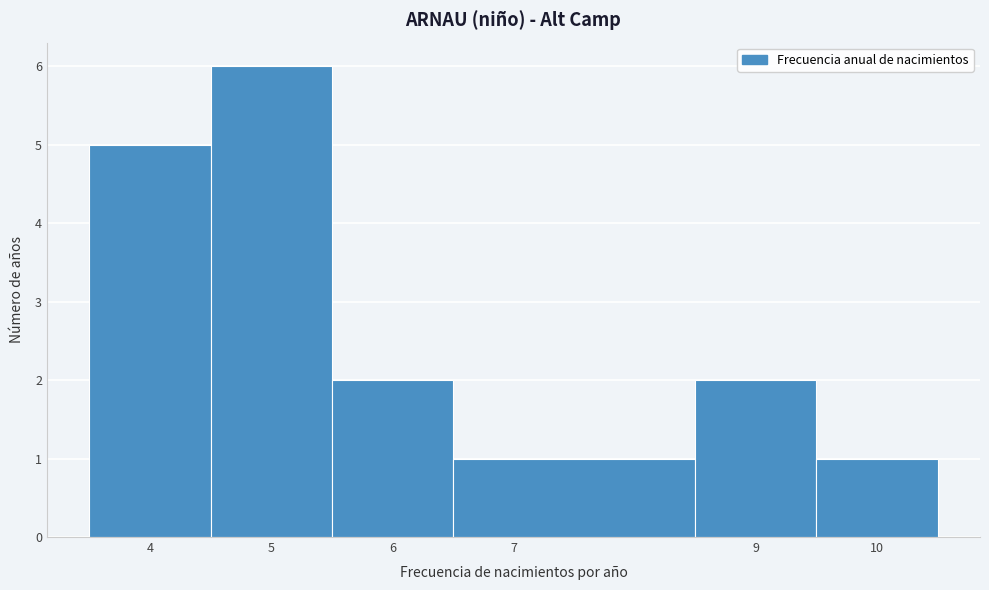

What is the height of the bar covering 3.5 to 4.5 on the x-axis? The values are not printed on the chart, so give them approximately, as read against the axis.

5